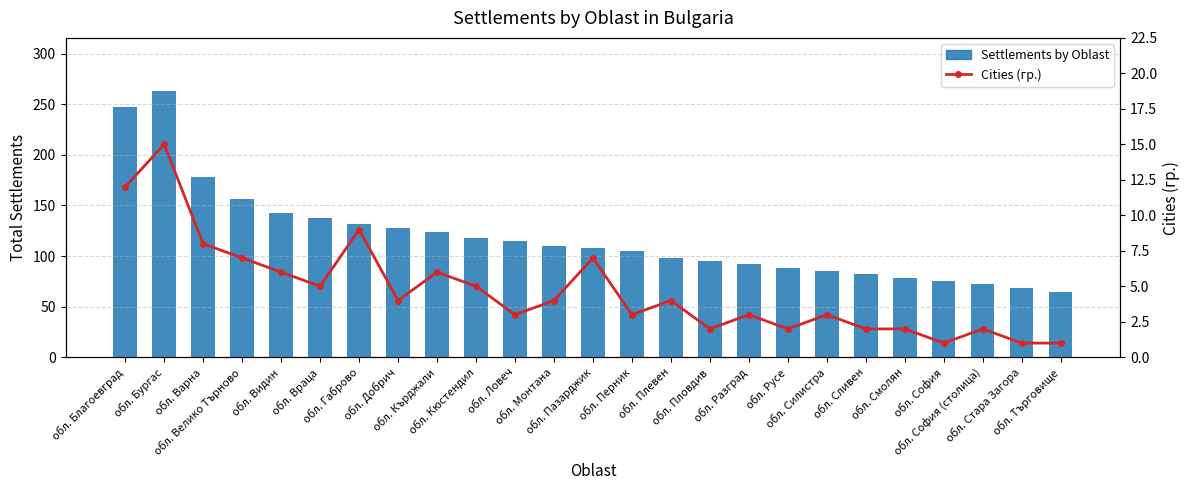

What is the average value of the Cities (гр.) series?

5